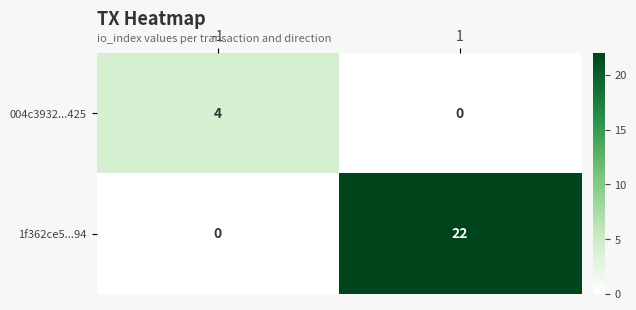

Between -1 and 1, which series saw the biggest shift?

1f362ce5...94